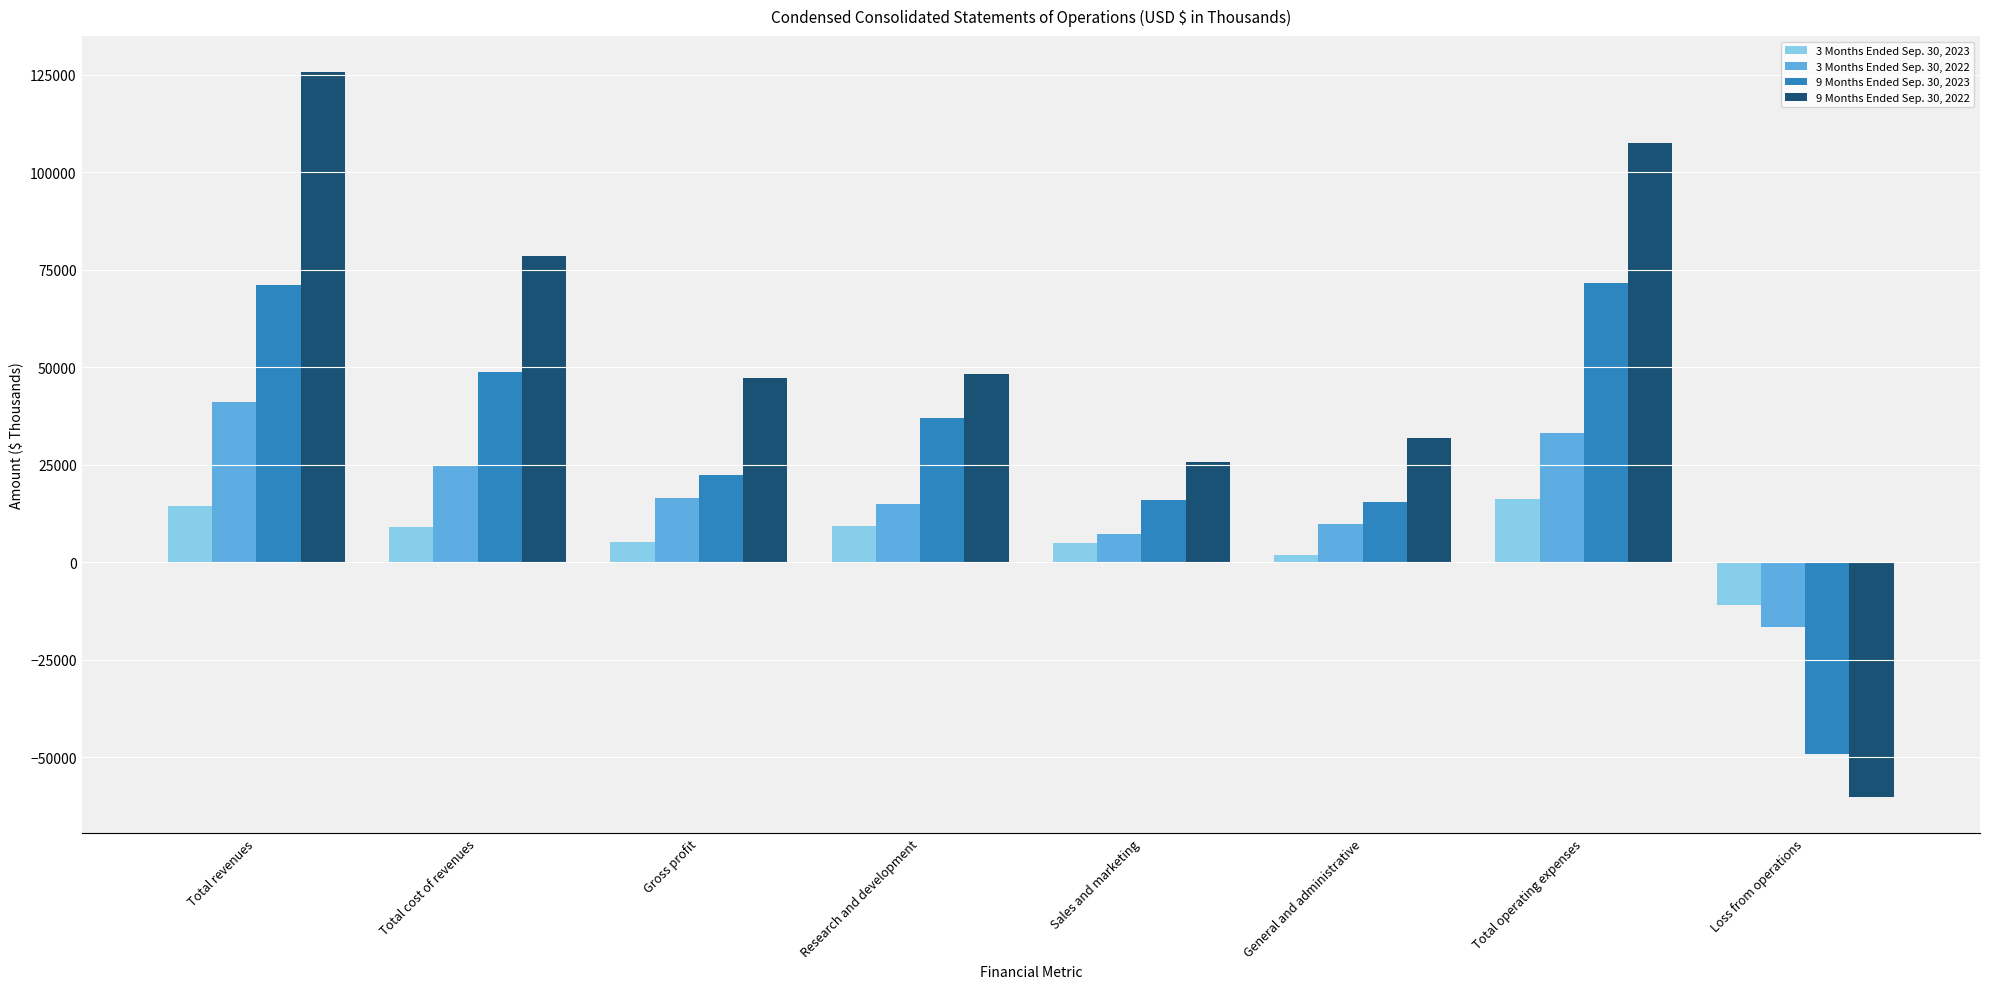

What is the spread (max minus min) of values at Sales and marketing?

20663